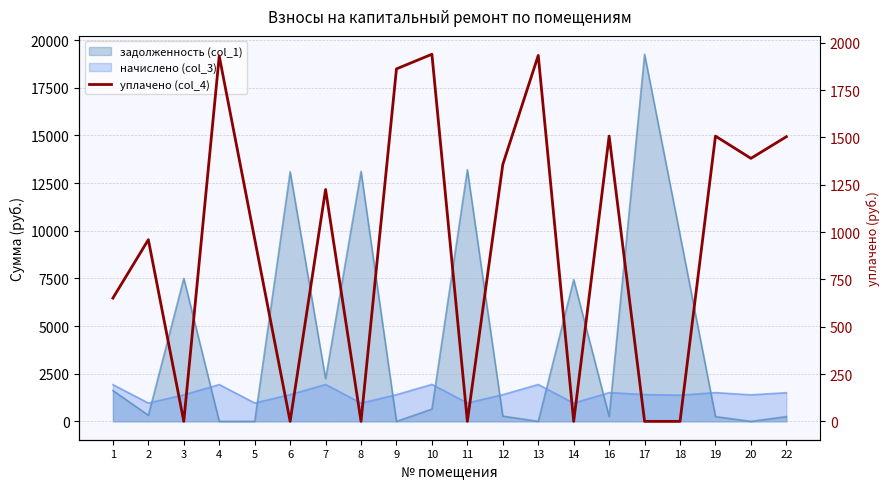

At which category does the chart reach its peak across all series?

10